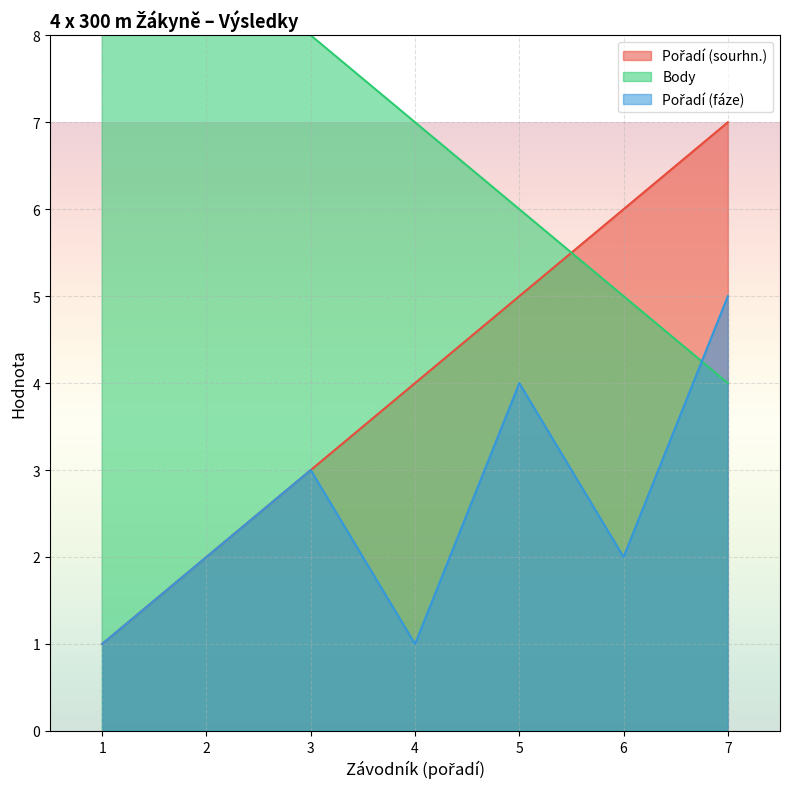

What is the value of the Pořadí (fáze) point at the 5th from the left?

4